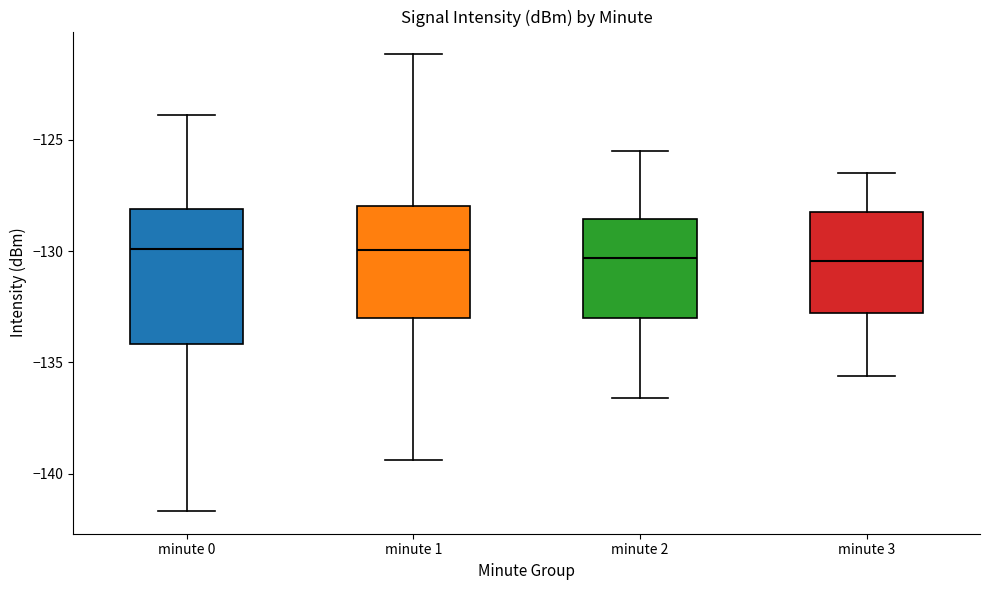

Reading left to right, transcribe this box plot: for each box, give where its median line is, the range the box spans, and where its two whiskers end, as read against the y-axis. The values are not printed on the chart, so give them approximately, as read against the axis.

minute 0: median -130.0, box -134.0 to -128.0, whiskers -141.5 to -124.0
minute 1: median -130.0, box -133.0 to -128.0, whiskers -139.5 to -121.0
minute 2: median -130.5, box -133.0 to -128.5, whiskers -136.5 to -125.5
minute 3: median -130.5, box -133.0 to -128.0, whiskers -135.5 to -126.5